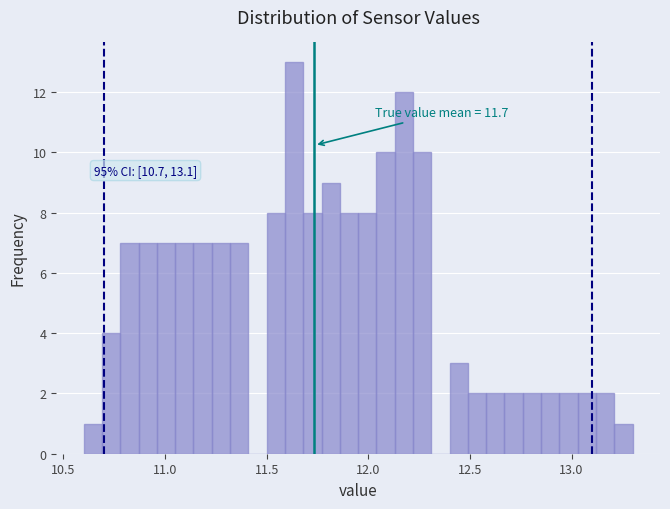

Around what value on the x-axis is the tallest bar? Give the approximate position of its centre, as read against the axis.

11.65